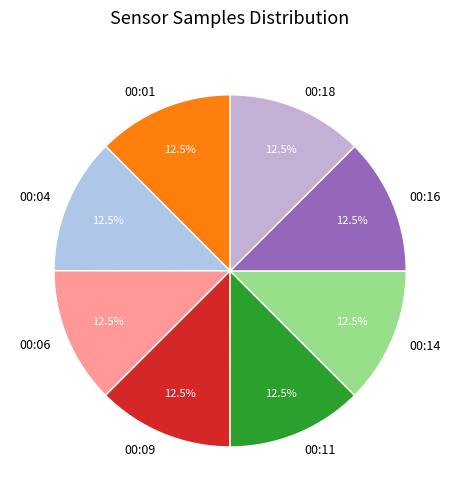

Is there any slice that represents more than half of the pie?

No